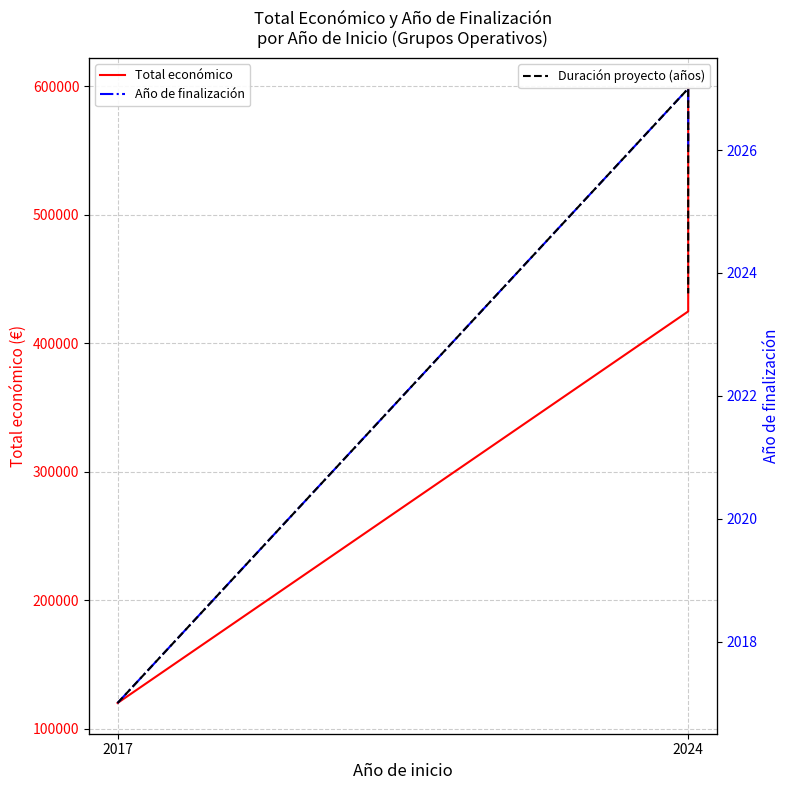

Which series has the largest total across all categories?

Total económico